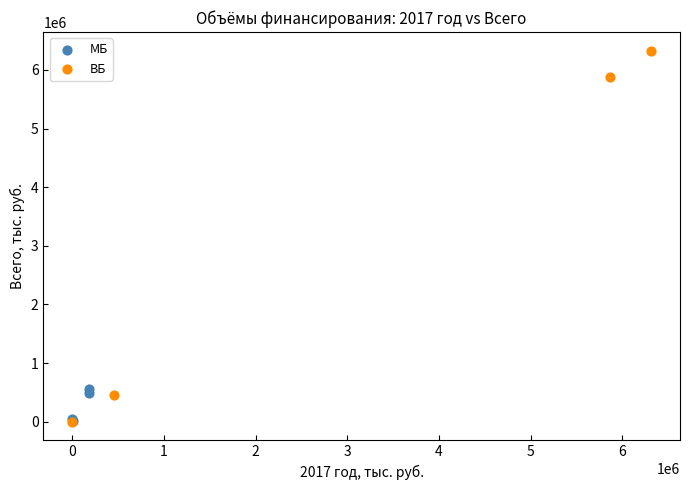

What are all the series names shown in the legend?

МБ, ВБ